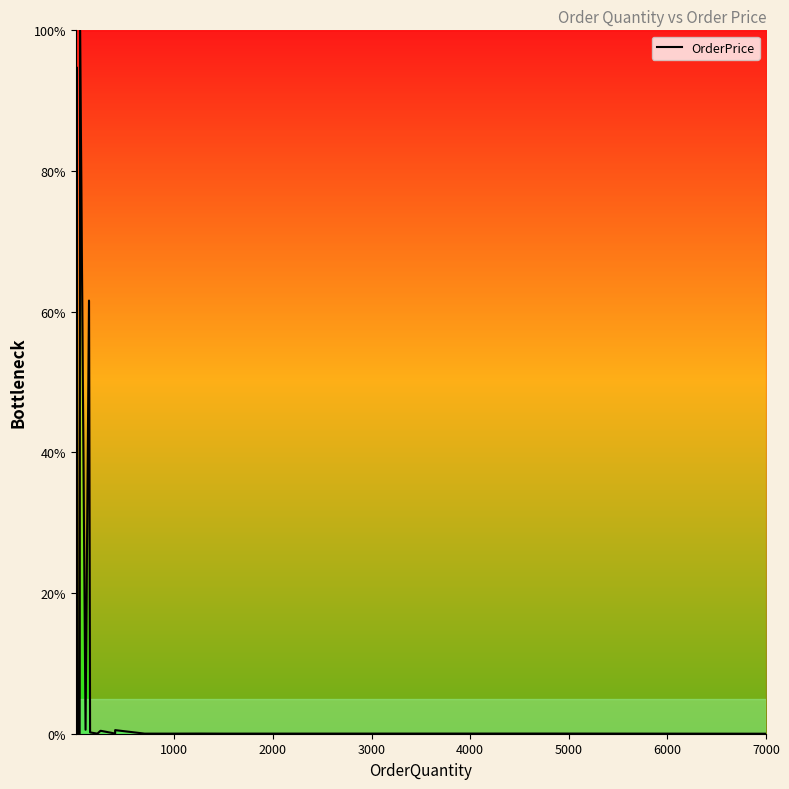

What is the sum of all values?

1198.1